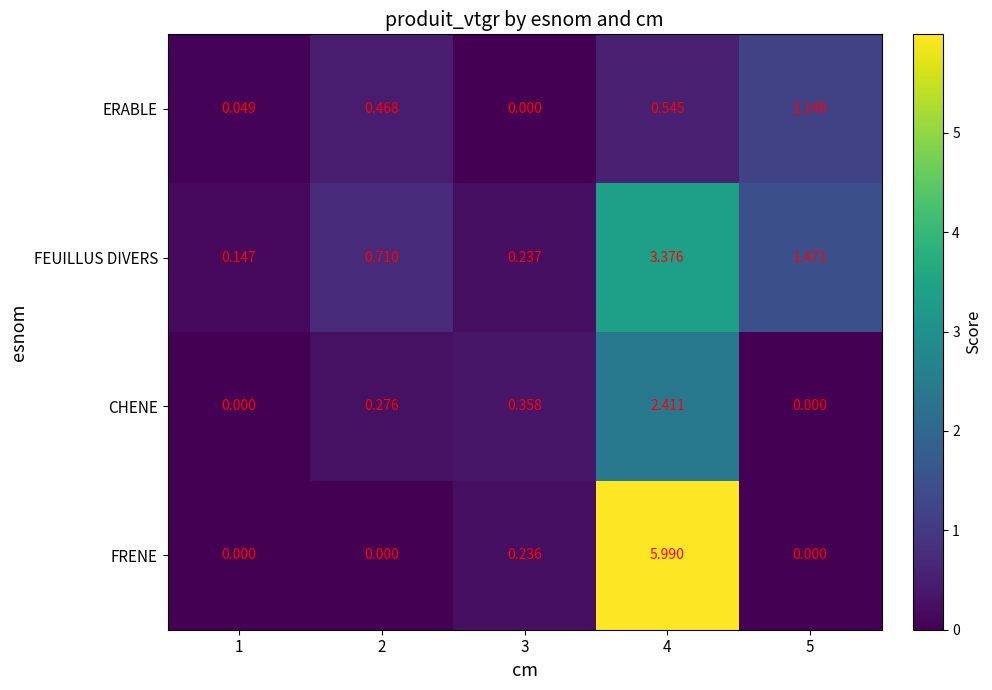

Which series has the largest range (max minus min)?

FRENE